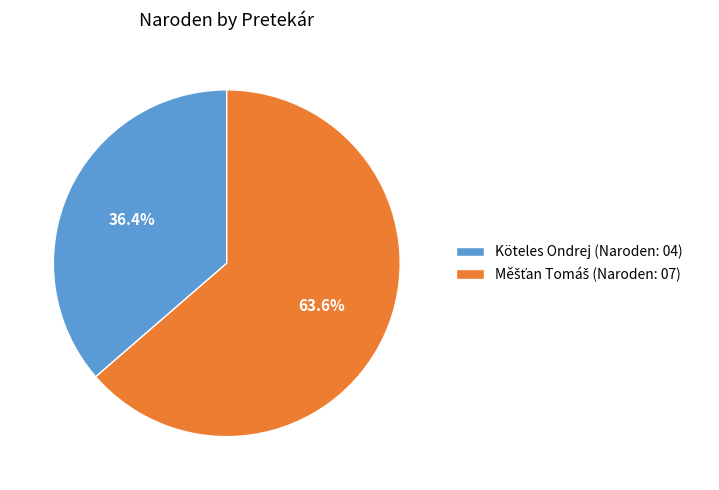

What percentage is NOT represented by Köteles Ondrej (Naroden: 04)?

63.6%